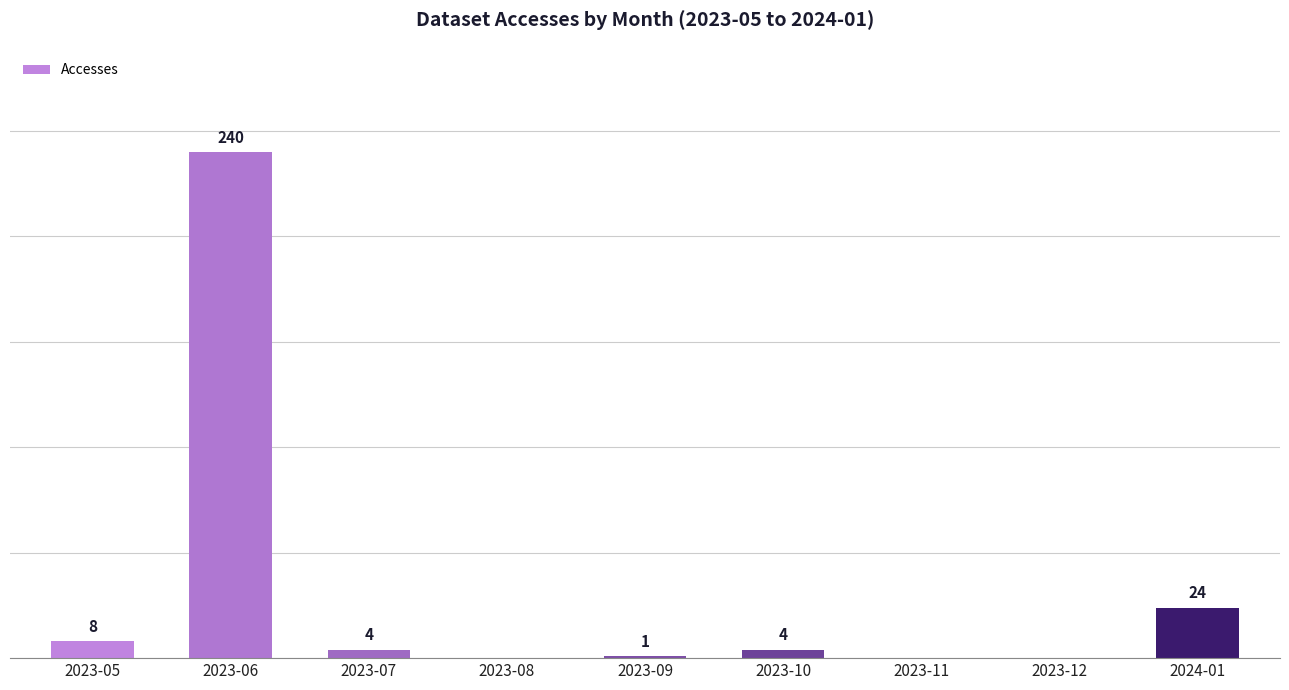

At which category does the chart reach its peak across all series?

2023-06